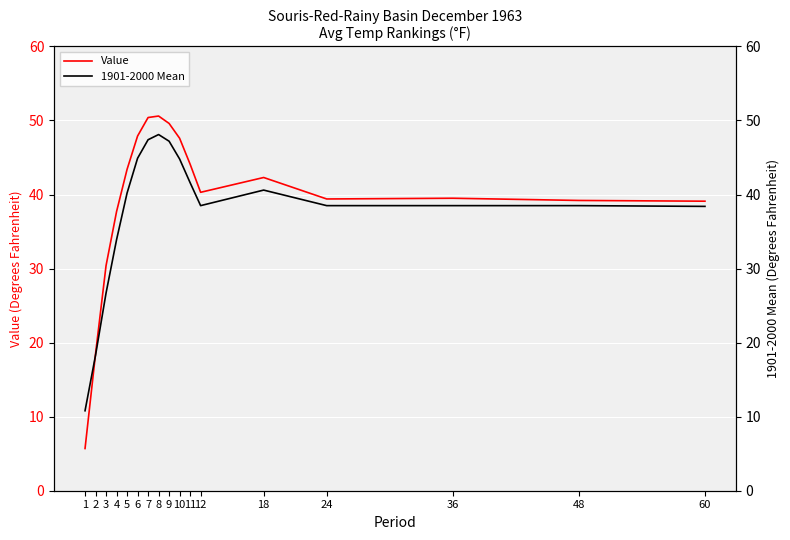

Reading right to left, what are all the values shown in this chart?

Value: 39.1	39.2	39.5	39.4	42.3	40.3	44.1	47.6	49.6	50.6	50.4	47.9	43.4	37.7	30.4	18.5	5.7
1901-2000 Mean: 38.4	38.5	38.5	38.5	40.6	38.5	41.6	44.8	47.2	48.1	47.4	44.9	40.2	33.9	26.7	18.3	10.8